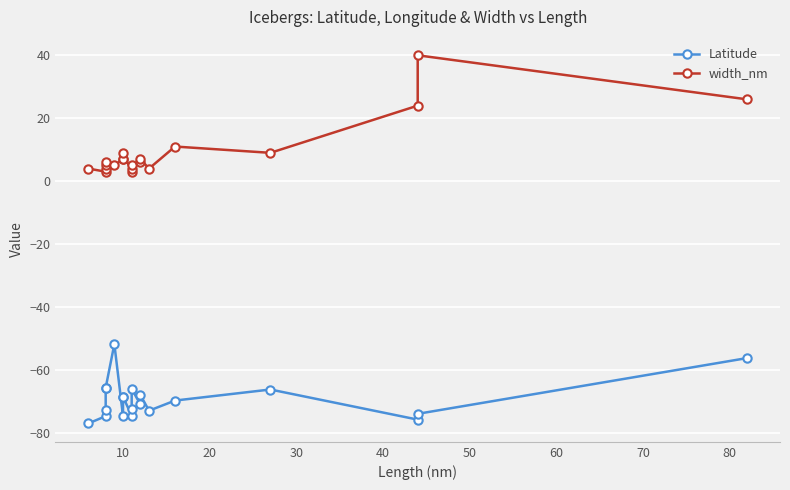

What are all the series names shown in the legend?

Latitude, width_nm